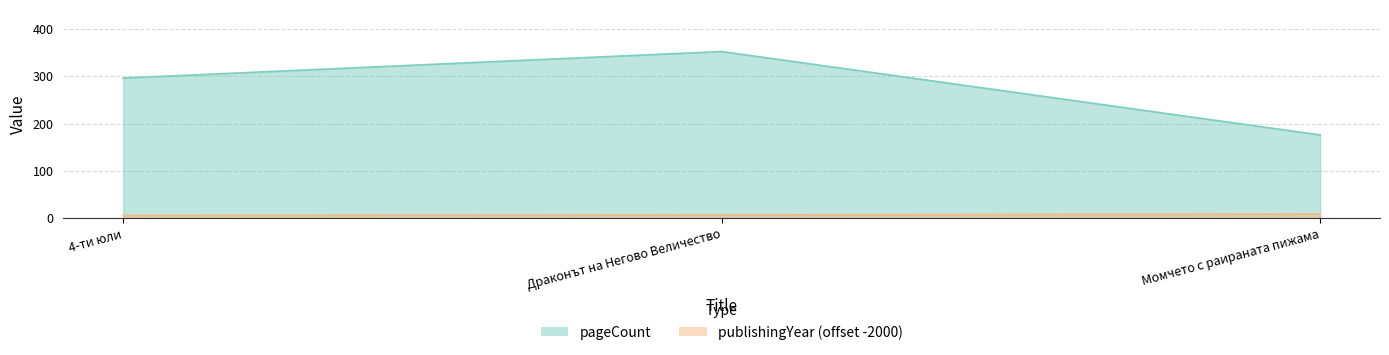

What is the sum of the pageCount values at Момчето с раираната пижама and Драконът на Негово Величество?

528